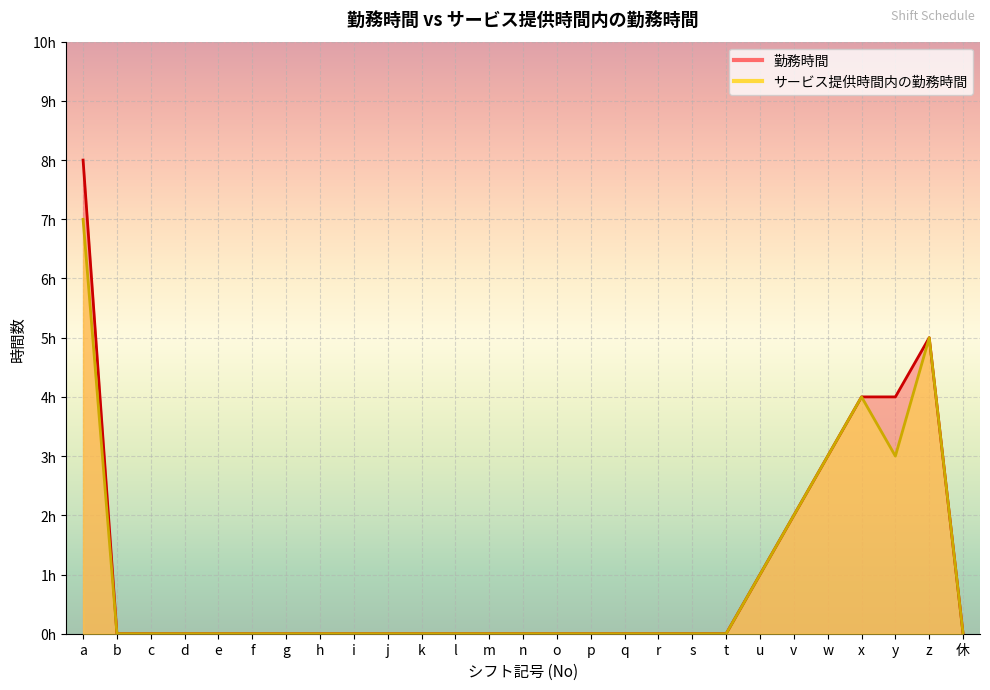

What position from the left is y?

25